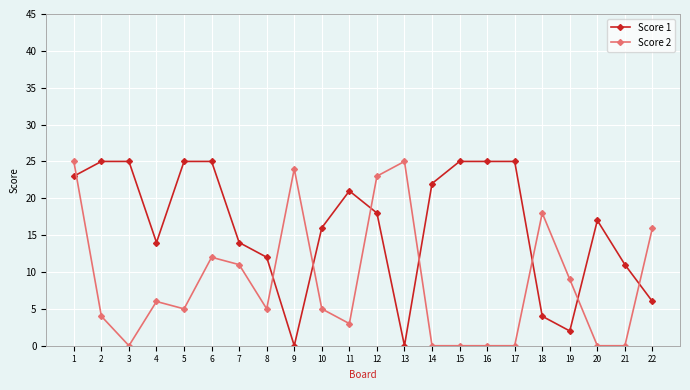

Is this an area chart (filled region under the line)?

No